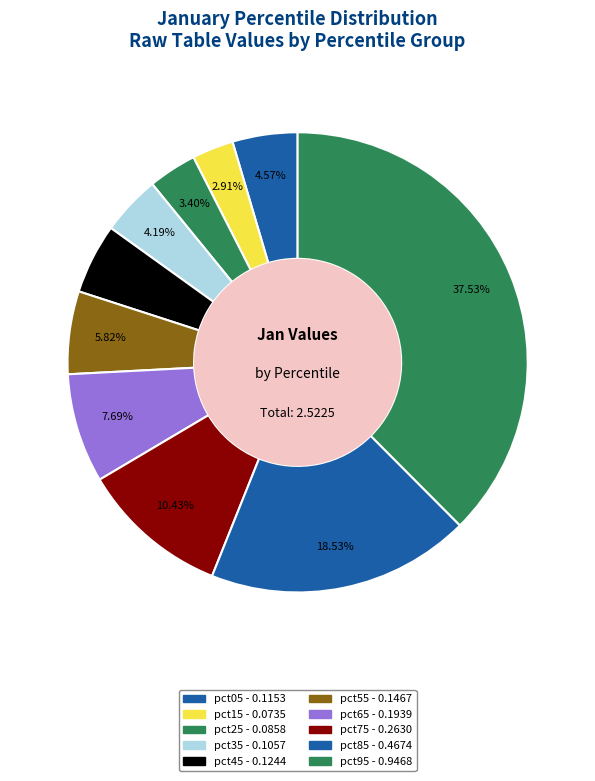

Which category has the smallest portion of the pie?

pct15